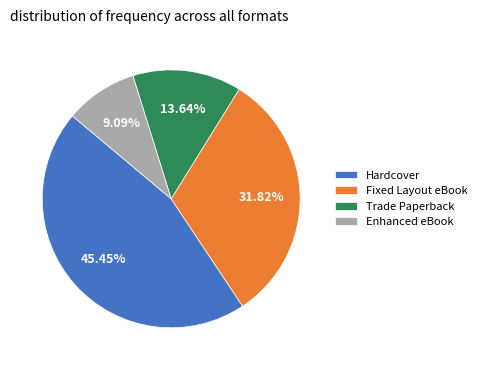

True or false: Trade Paperback accounts for 5% of the total.

False